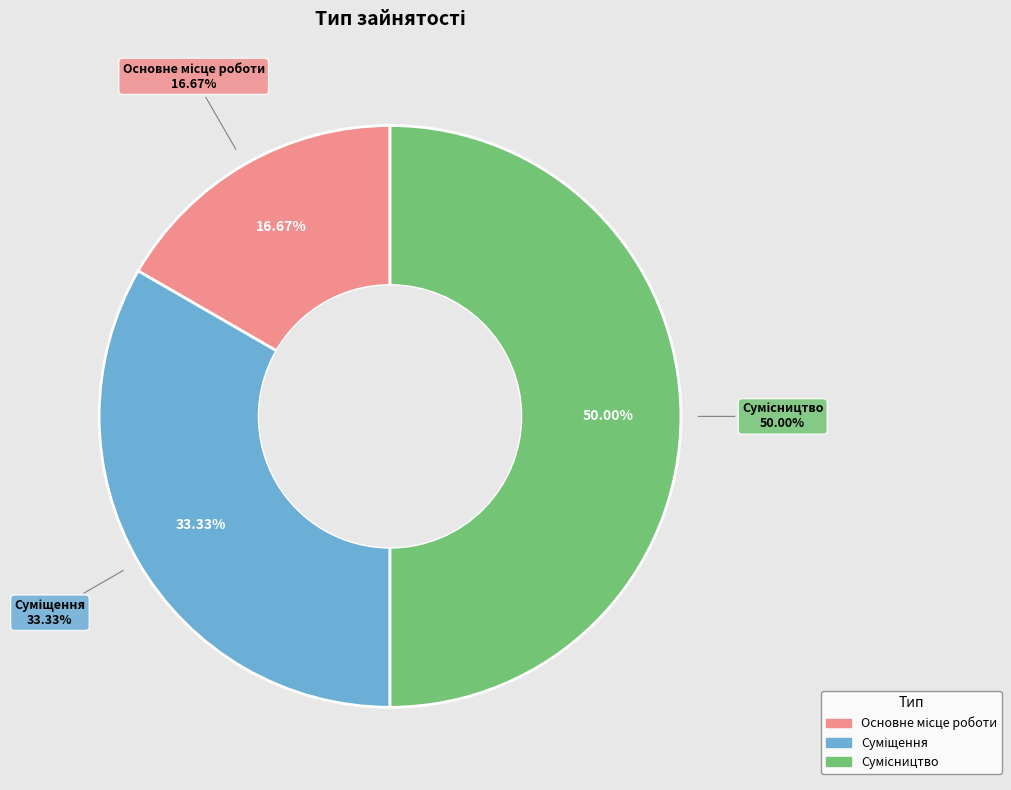

To the nearest percent, what is the difference between the Сумісництво and Основне місце роботи slice percentages?

33%